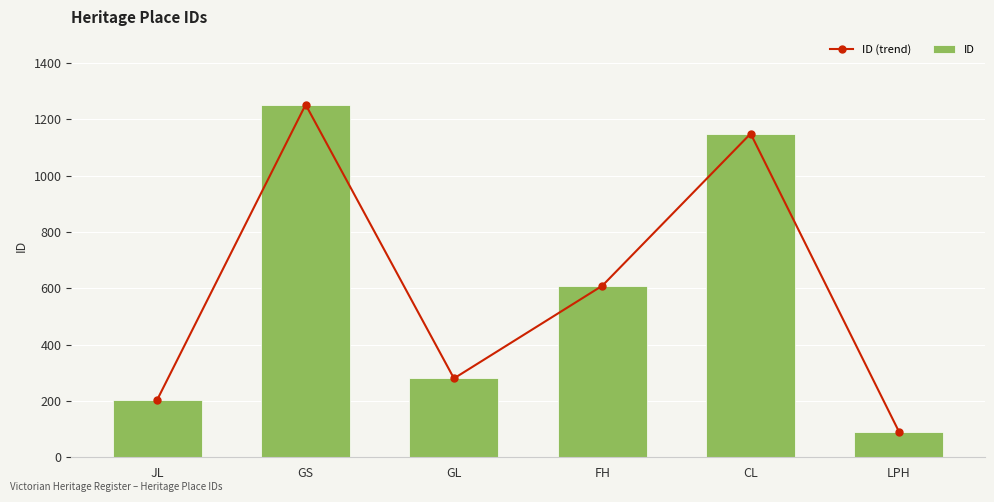

Which series has the largest total across all categories?

ID (trend)